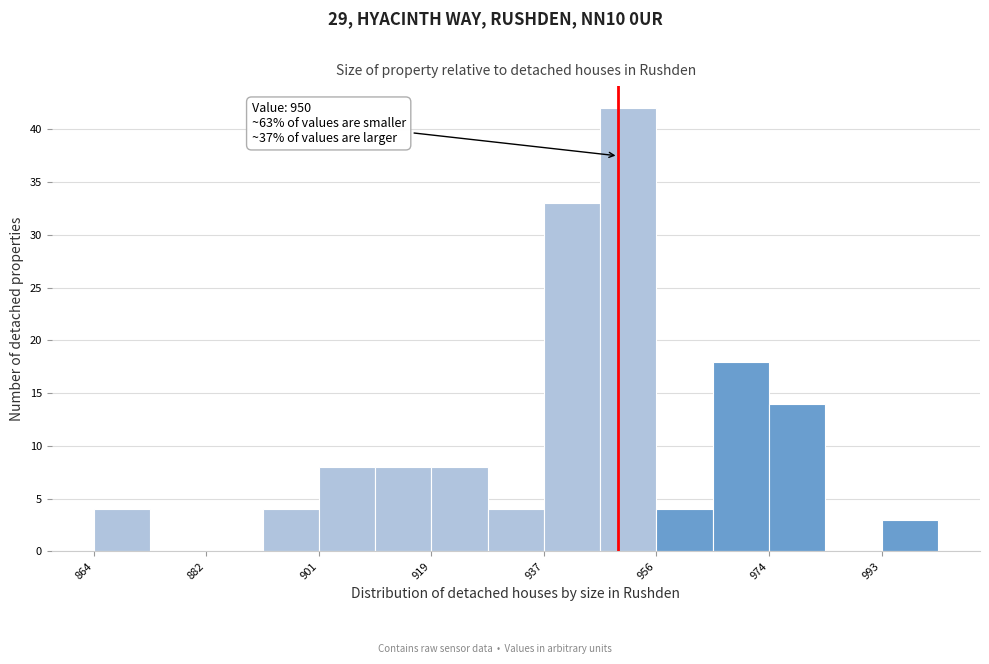

Which range on the x-axis has the tallest bar?

948 to 956